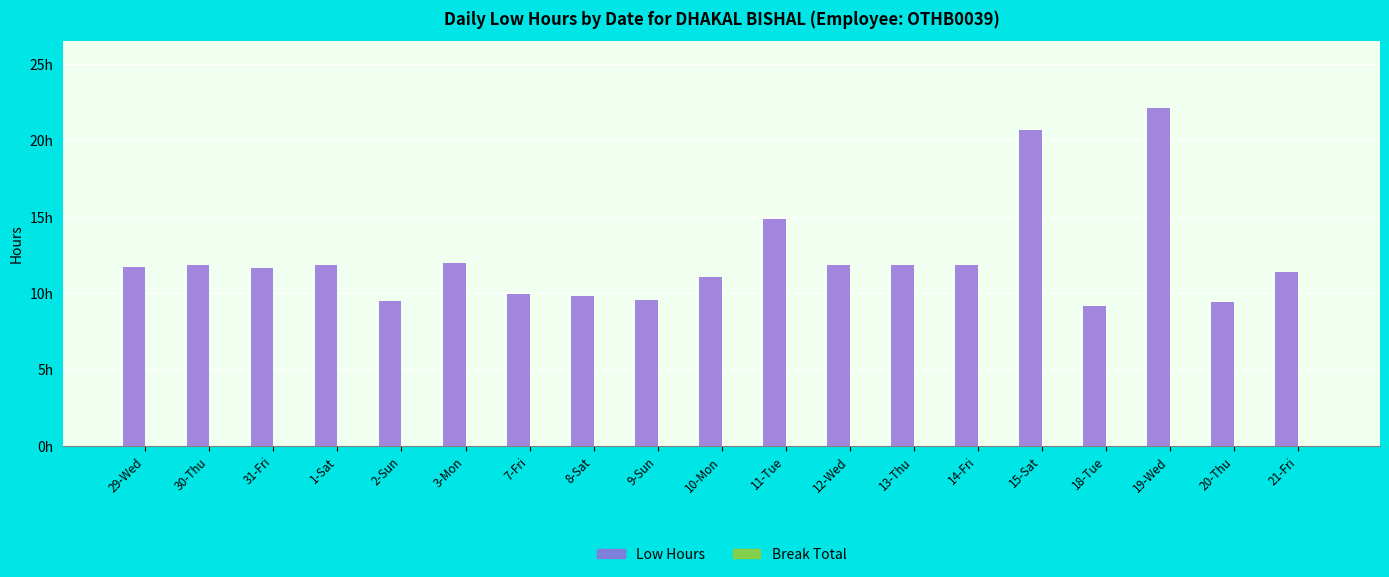

Reading right to left, what are all the values shown in this chart?

Low Hours: 11.4	9.4	22.1	9.2	20.7	11.8	11.9	11.9	14.9	11.0	9.6	9.8	9.9	12.0	9.5	11.8	11.7	11.8	11.7
Break Total: 0.0	0.0	0.0	0.0	0.0	0.0	0.0	0.0	0.0	0.0	0.0	0.0	0.0	0.0	0.0	0.0	0.0	0.0	0.0